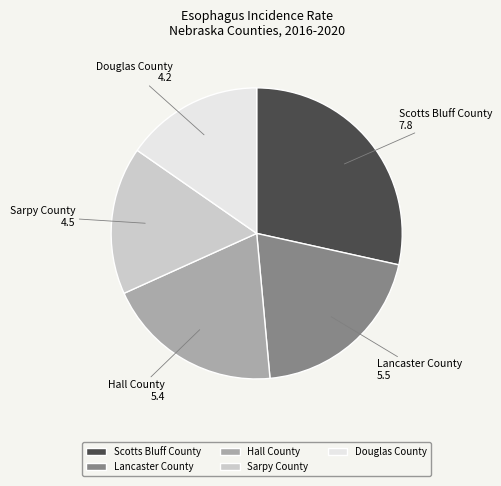

Count the number of slices in the pie.

5